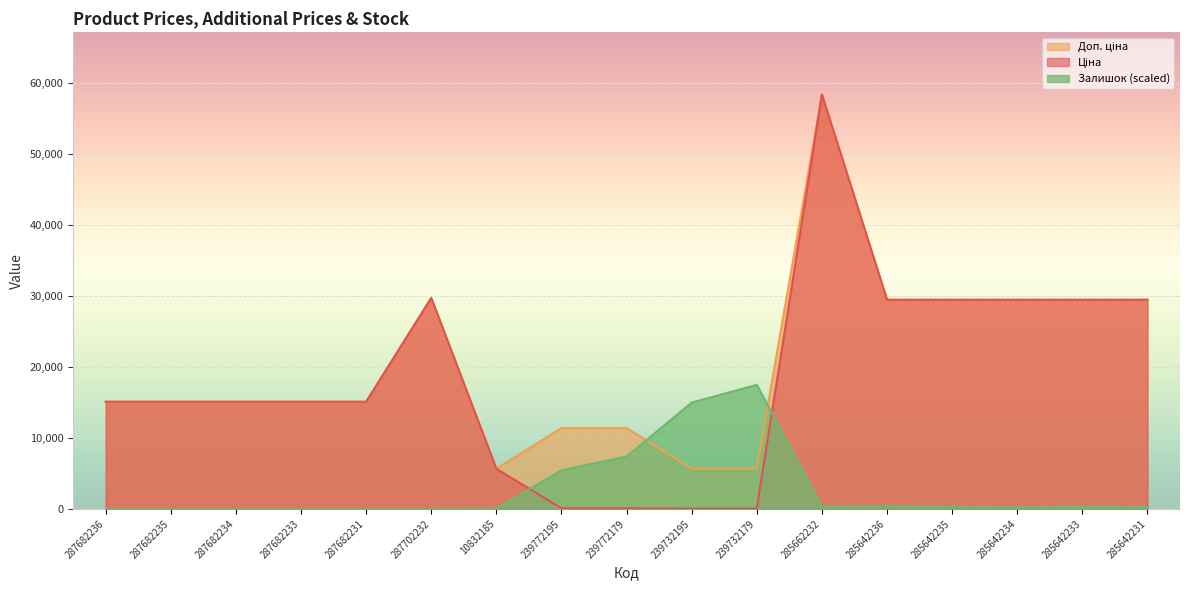

Reading left to right, transcribe all the data shown in this chart.

Ціна: 287682236=15120.0	287682235=15120.0	287682234=15120.0	287682233=15120.0	287682231=15120.0	287702232=29747.2	10832185=5673.8	239772195=114.1	239772179=114.1	239732195=57.0	239732179=57.0	285662232=58426.5	285642236=29491.5	285642235=29491.5	285642234=29491.5	285642233=29491.5	285642231=29491.5
Доп. ціна: 287682236=15120.0	287682235=15120.0	287682234=15120.0	287682233=15120.0	287682231=15120.0	287702232=29747.2	10832185=5673.8	239772195=11410.0	239772179=11410.0	239732195=5705.0	239732179=5705.0	285662232=58426.5	285642236=29491.5	285642235=29491.5	285642234=29491.5	285642233=29491.5	285642231=29491.5
Залишок: 287682236=0.0	287682235=0.0	287682234=0.0	287682233=0.0	287682231=0.0	287702232=0.0	10832185=51.0	239772195=5459.9	239772179=7399.0	239732195=15002.1	239732179=17502.4	285662232=357.2	285642236=408.2	285642235=331.7	285642234=255.1	285642233=357.2	285642231=280.7